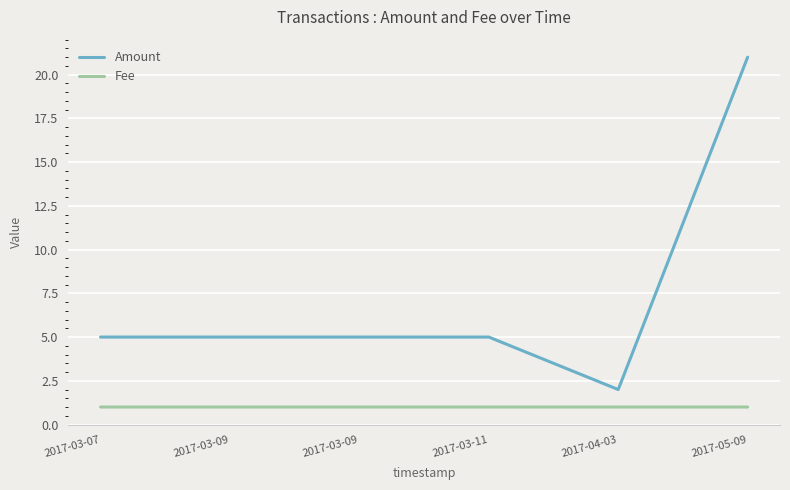

What are all the series names shown in the legend?

Amount, Fee